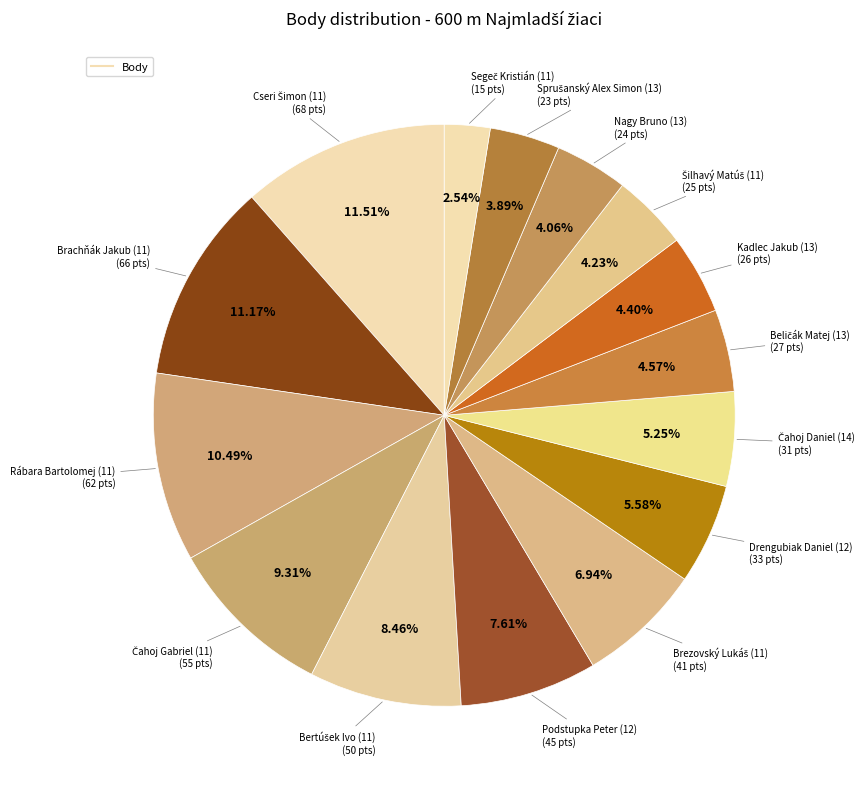

Count the number of slices in the pie.

15